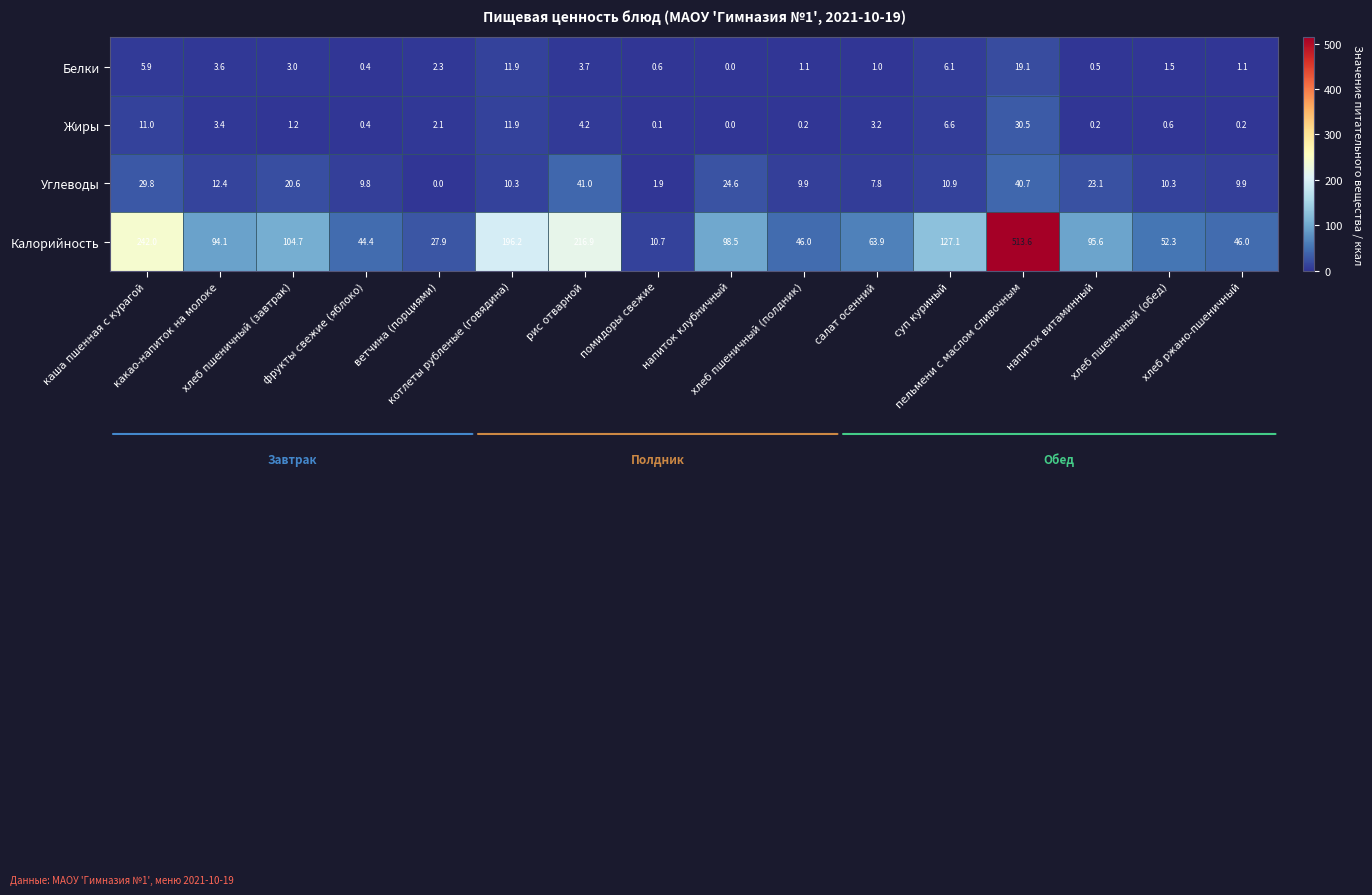

What is the sum of all Жиры values?

75.8